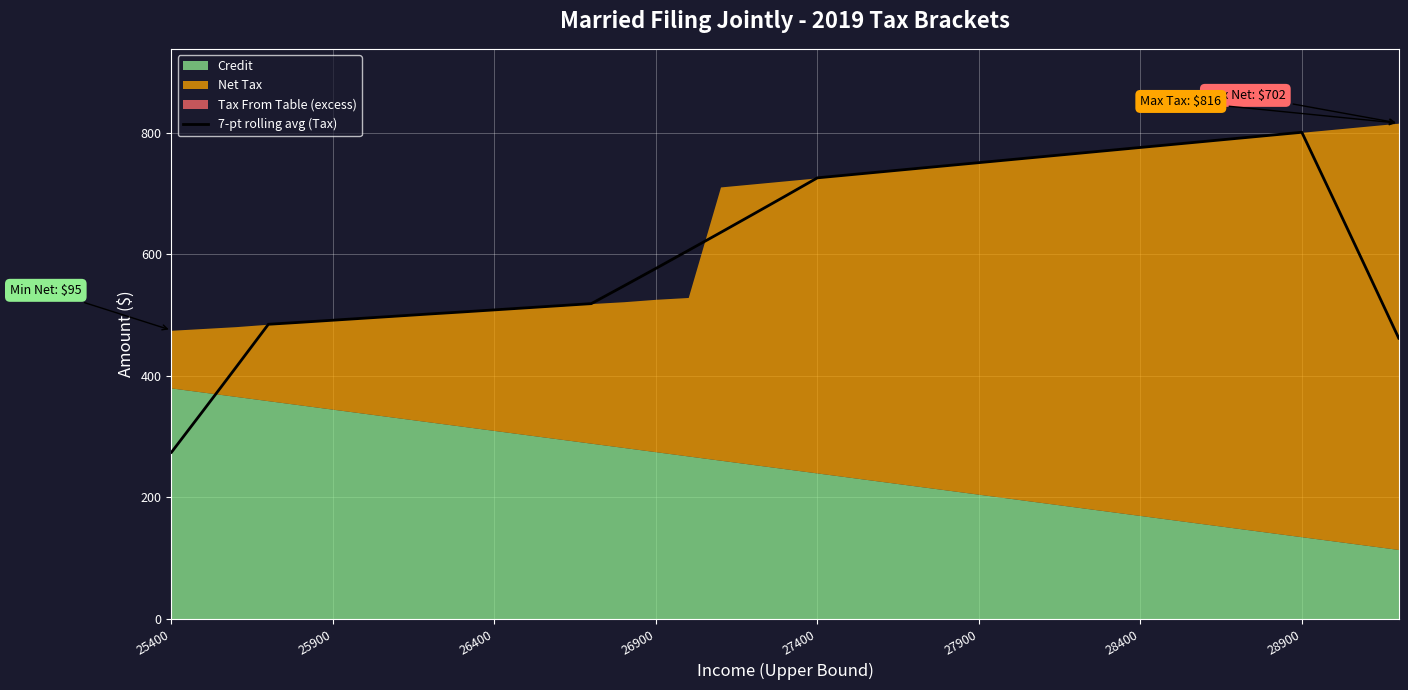

Is it true that 7-pt rolling avg (Tax) equals 801.0 at 28900?

True